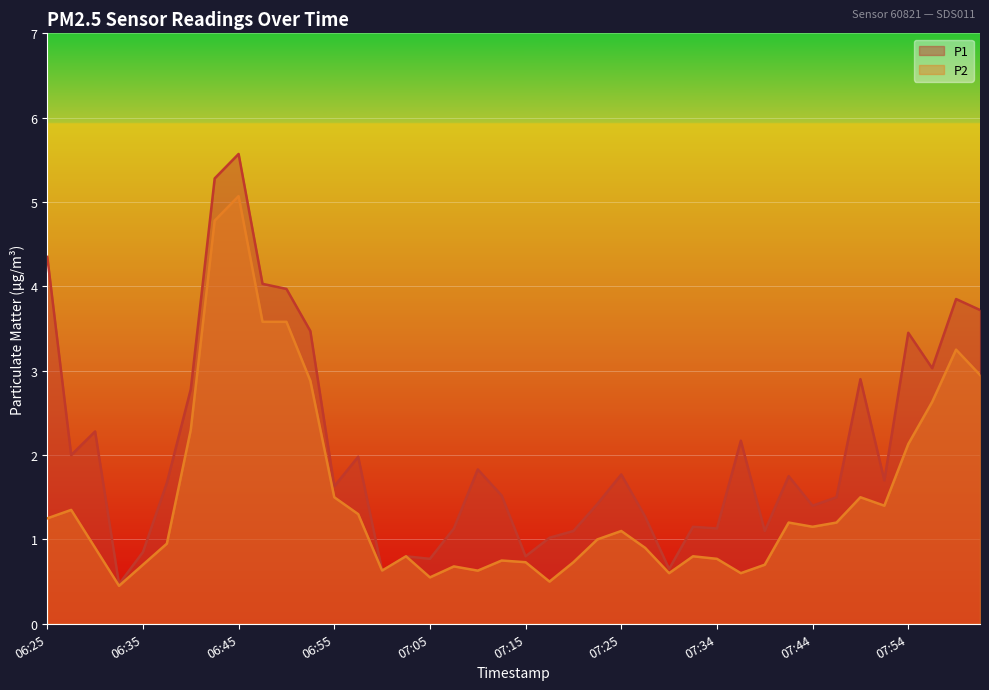

Reading right to left, what are all the values shown in this chart?

P1: 3.7	3.9	3.0	3.5	1.7	2.9	1.5	1.4	1.8	1.1	2.2	1.1	1.1	0.7	1.3	1.8	1.4	1.1	1.0	0.8	1.5	1.8	1.1	0.8	0.8	0.6	2.0	1.6	3.5	4.0	4.0	5.6	5.3	2.8	1.7	0.8	0.5	2.3	2.0	4.3
P2: 3.0	3.2	2.6	2.1	1.4	1.5	1.2	1.1	1.2	0.7	0.6	0.8	0.8	0.6	0.9	1.1	1.0	0.7	0.5	0.7	0.8	0.6	0.7	0.6	0.8	0.6	1.3	1.5	2.9	3.6	3.6	5.1	4.8	2.3	0.9	0.7	0.5	0.9	1.4	1.2